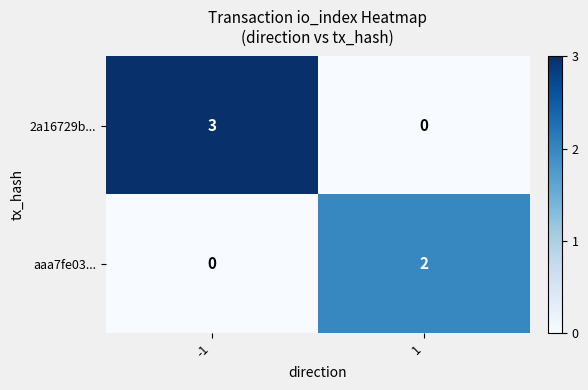

Is it true that aaa7fe03... equals 0 at -1?

True